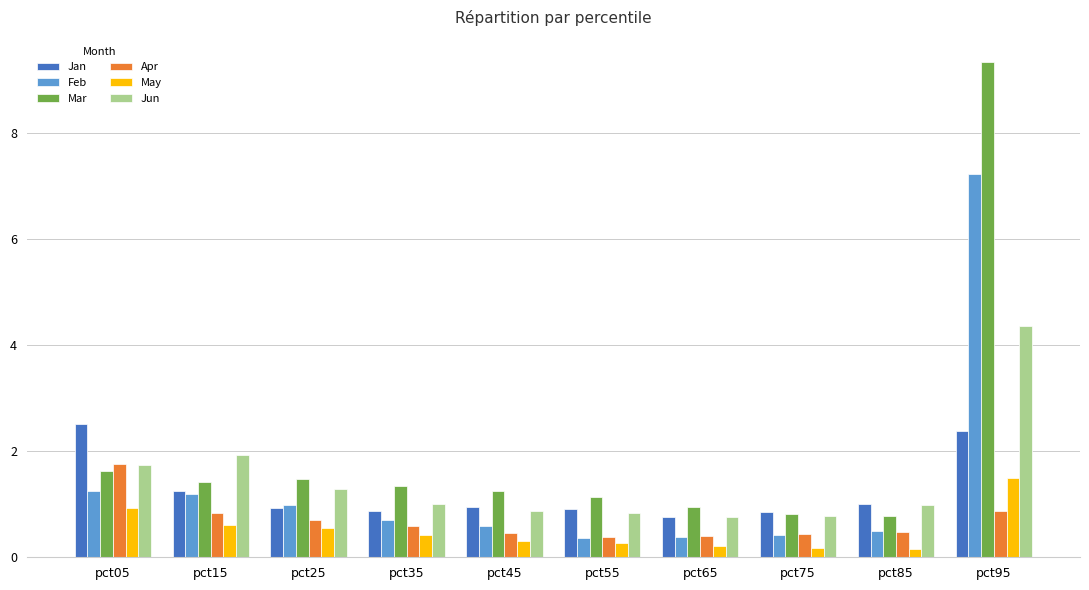

The Jun series shows 1.7 at pct05. True or false?

True